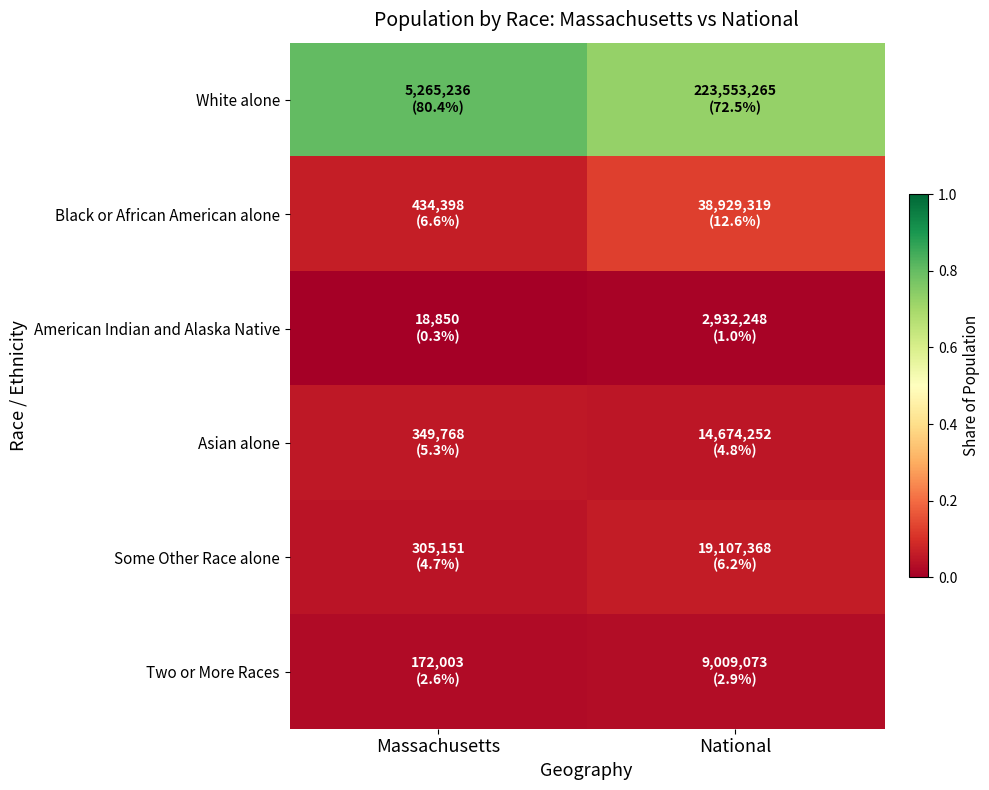

At which category is the sum across all series the highest?

Massachusetts